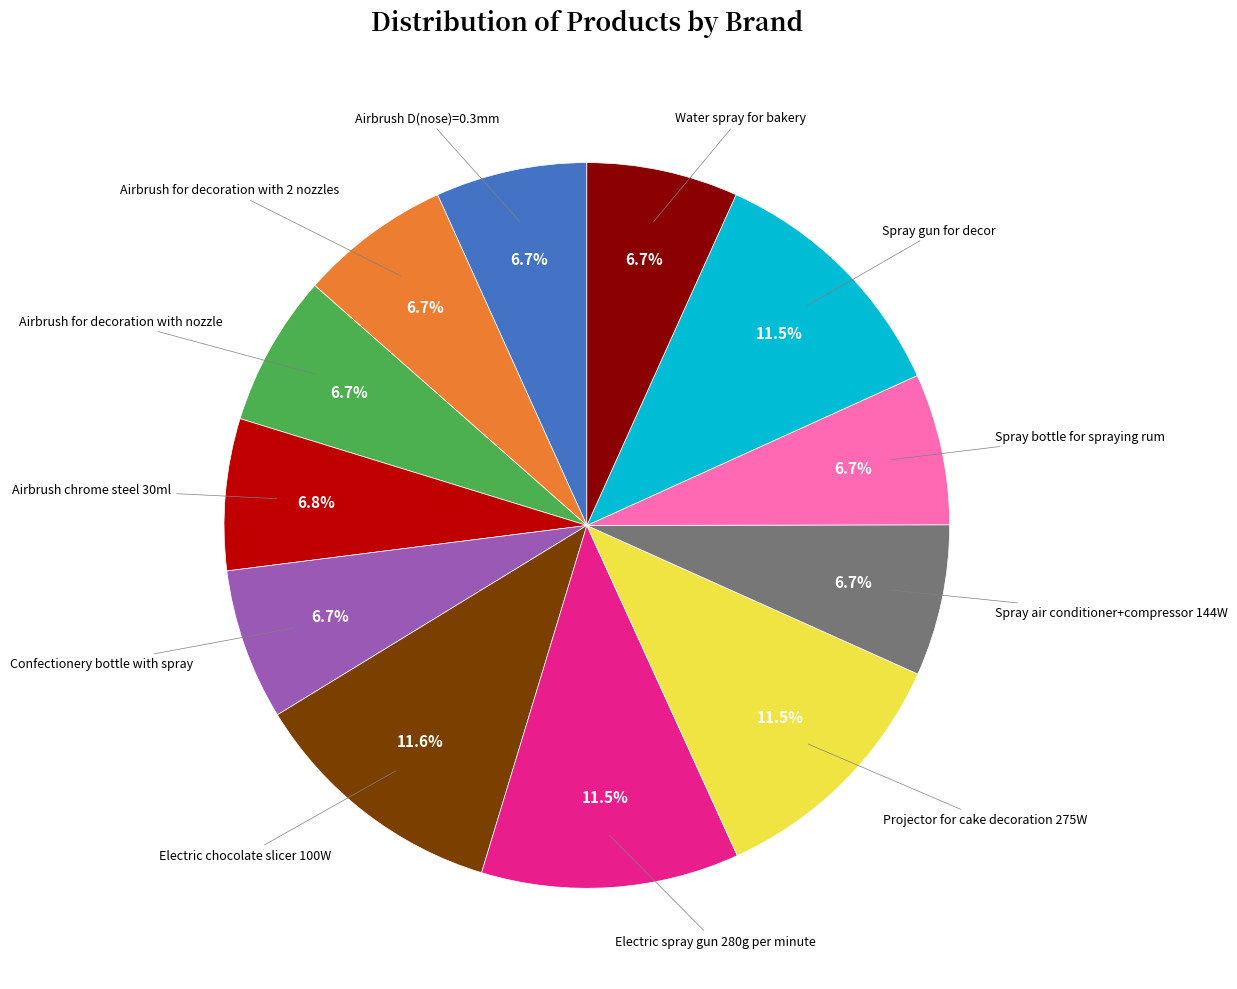

Is there any slice that represents more than half of the pie?

No